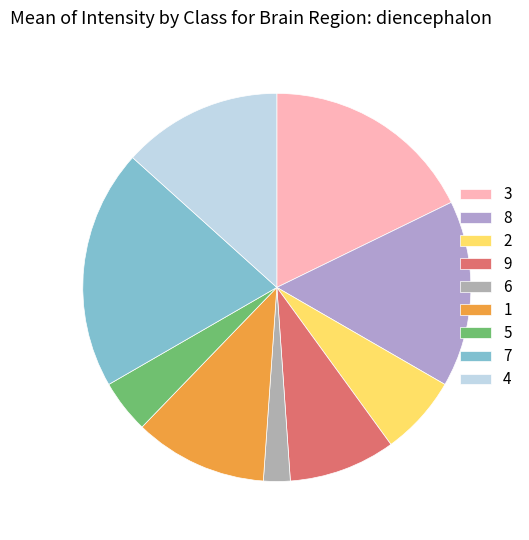

How many segments does this pie chart have?

9